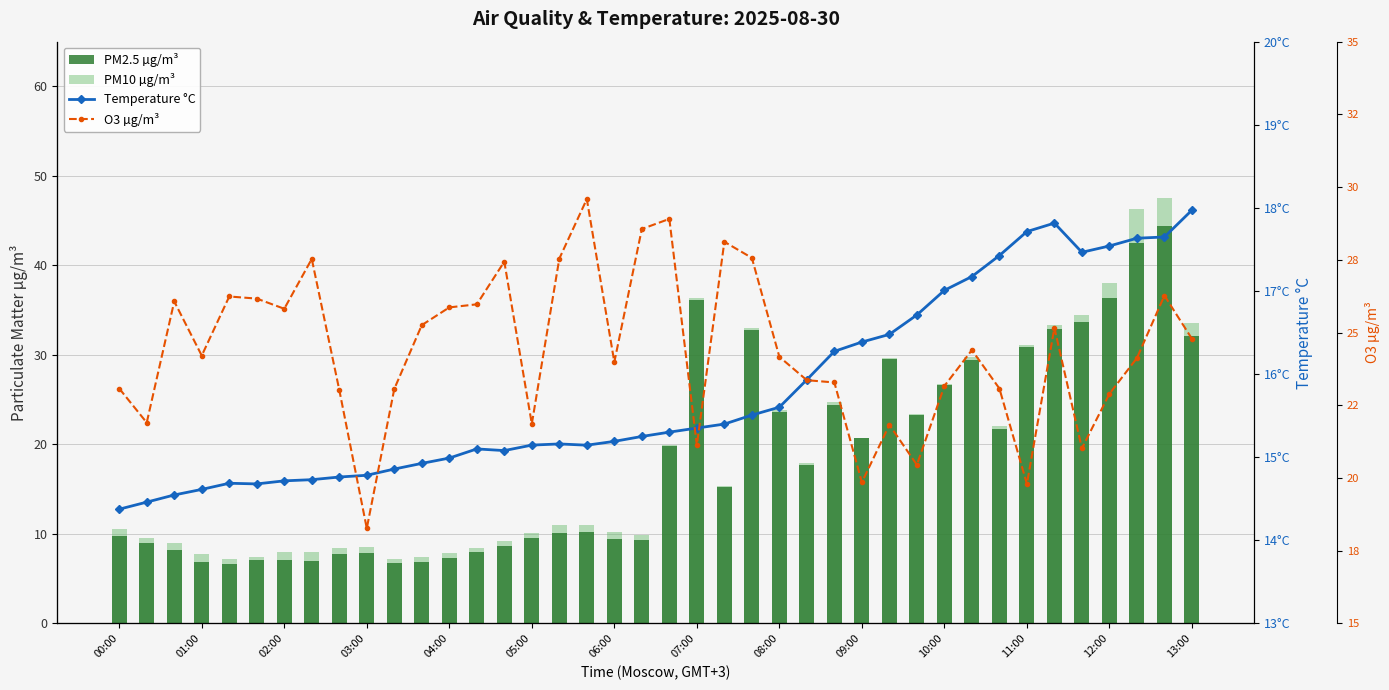

Which series changed the most between 11:00 and 39?

PM10 µg/m³